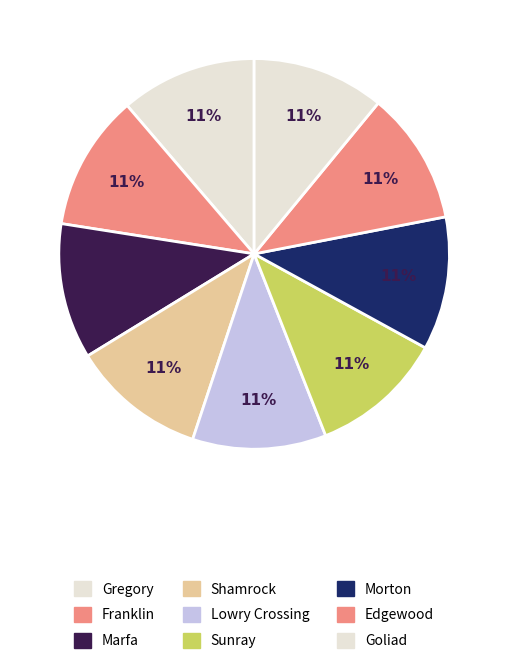

What is the largest slice in the pie chart?

Gregory